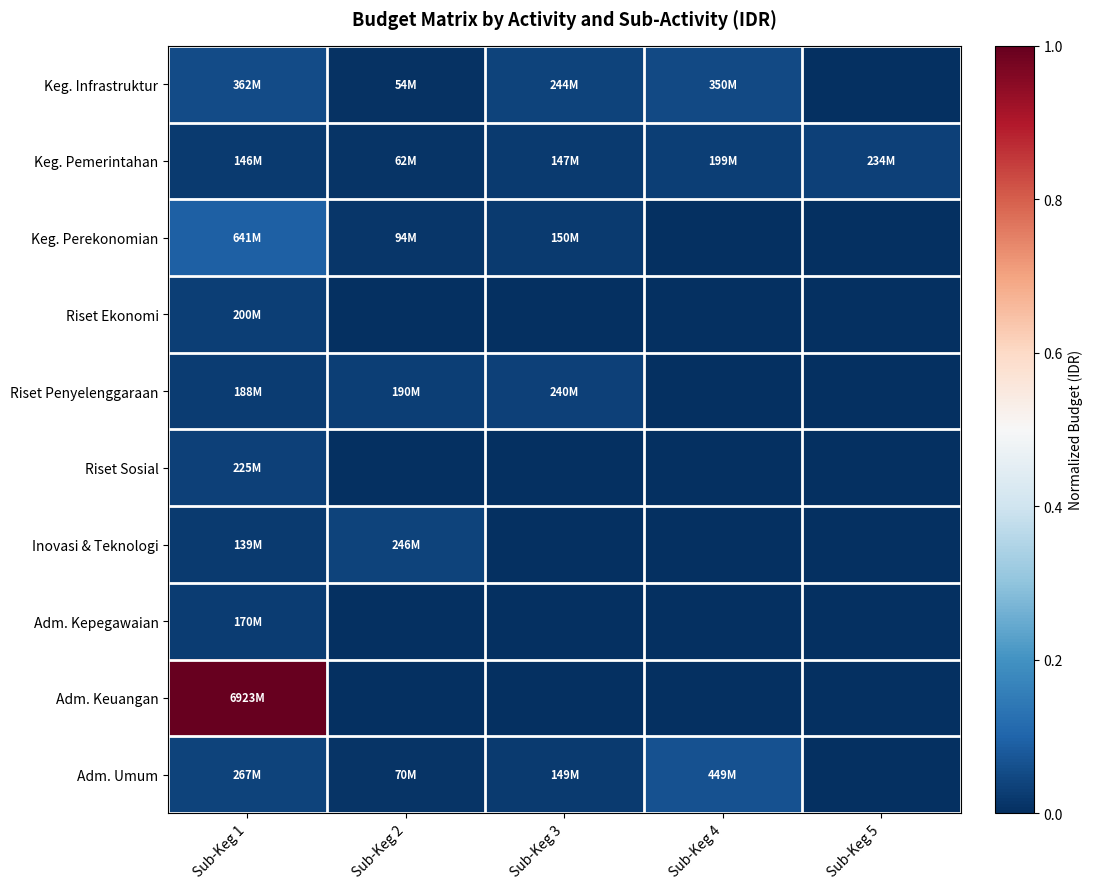

At which category is the sum across all series the highest?

Sub-Keg 1